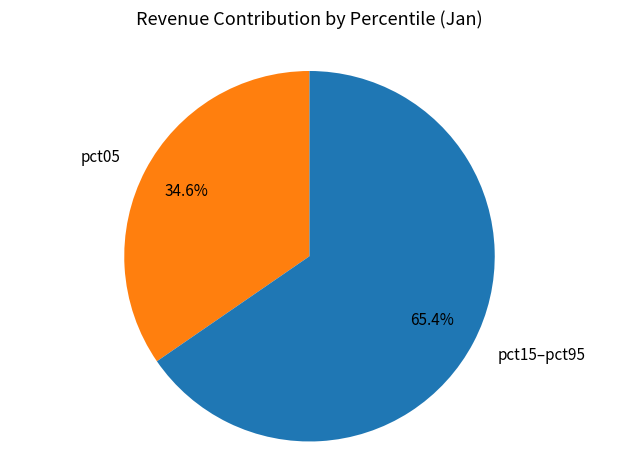

What is the largest slice in the pie chart?

pct15–pct95